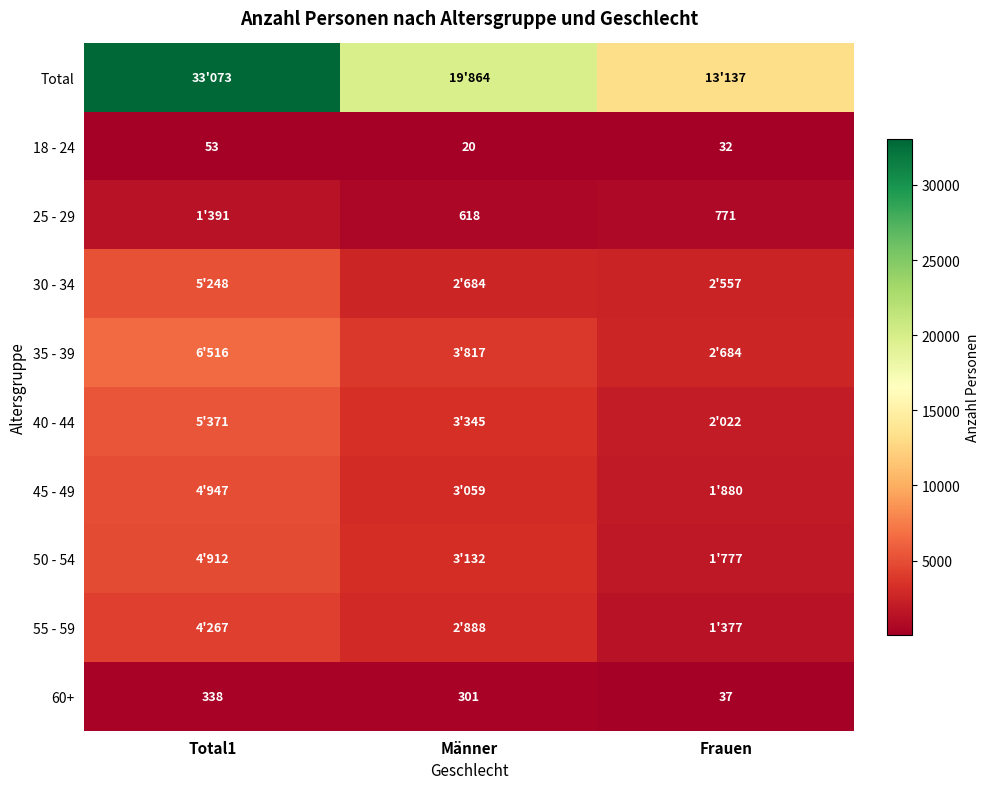

Is it true that 25 - 29 equals 771 at Frauen?

True